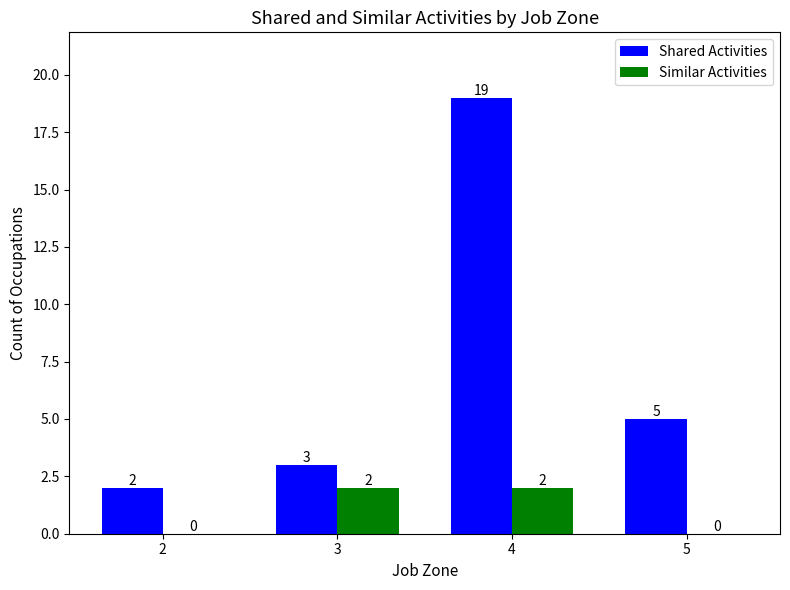

Reading left to right, list all the values displayed in this chart.

Shared Activities: 2	3	19	5
Similar Activities: 0	2	2	0